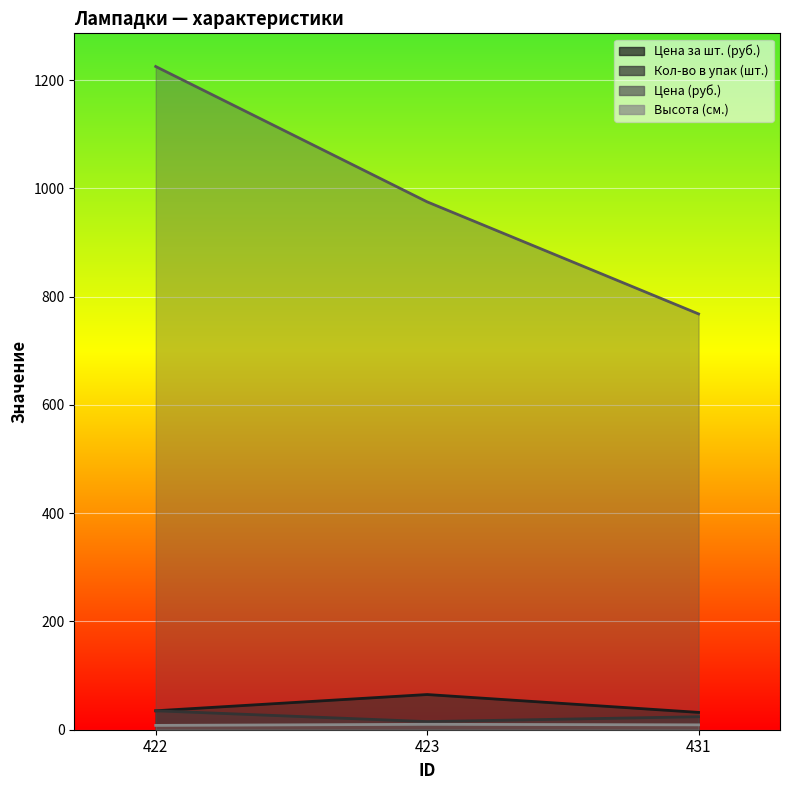

Which series has the largest total across all categories?

Цена (руб.)